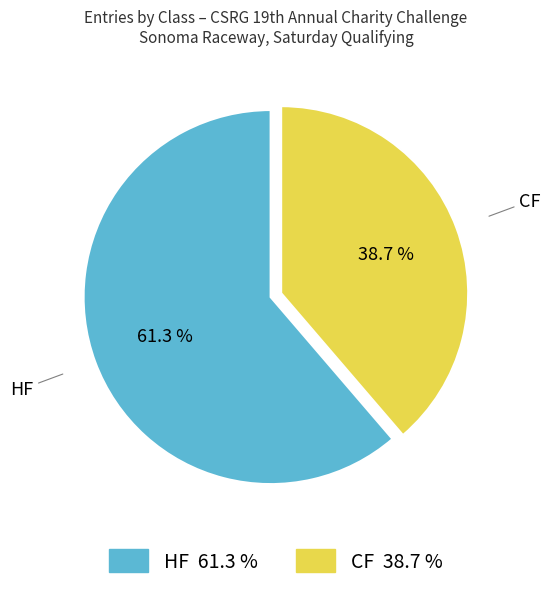

Approximately how many times larger is the value at HF compared to CF?

1.6